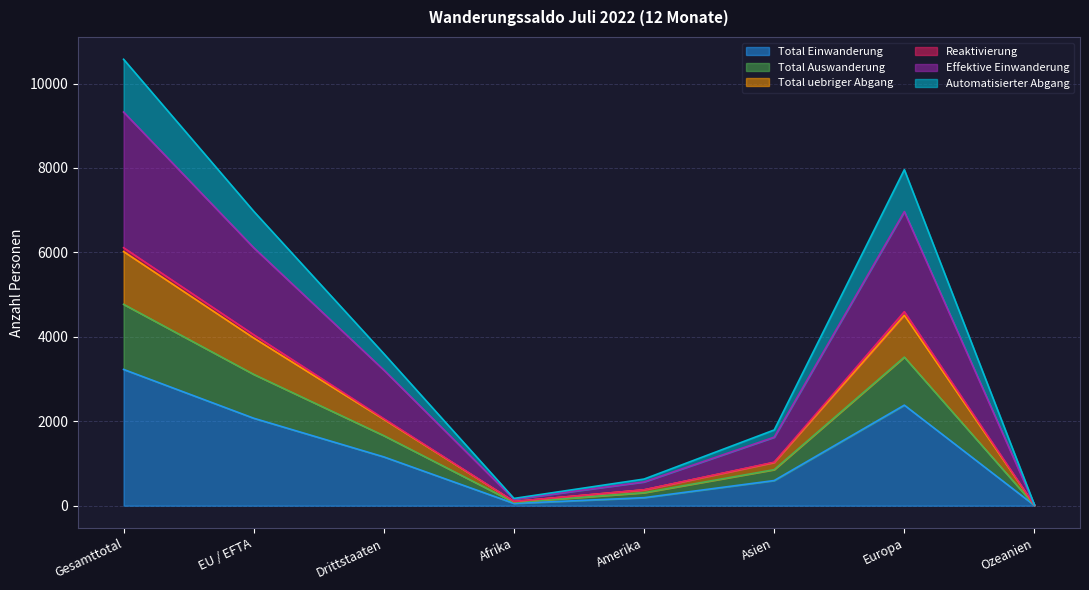

True or false: Total Einwanderung and Total Auswanderung intersect in this chart.

False